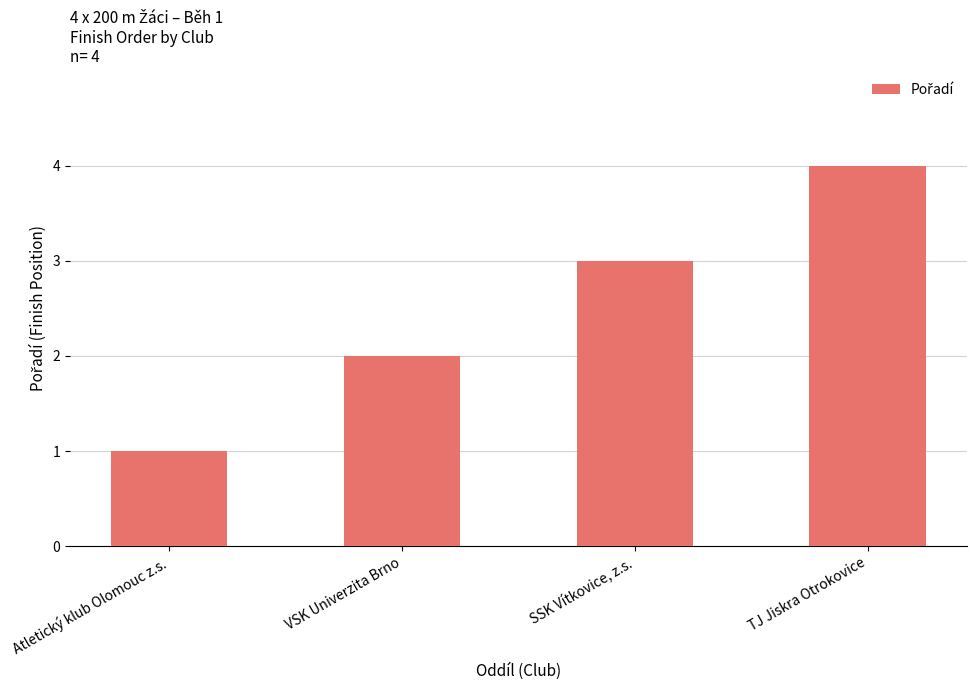

Reading left to right, transcribe all the data shown in this chart.

Atletický klub Olomouc z.s.=1	VSK Univerzita Brno=2	SSK Vítkovice, z.s.=3	TJ Jiskra Otrokovice=4